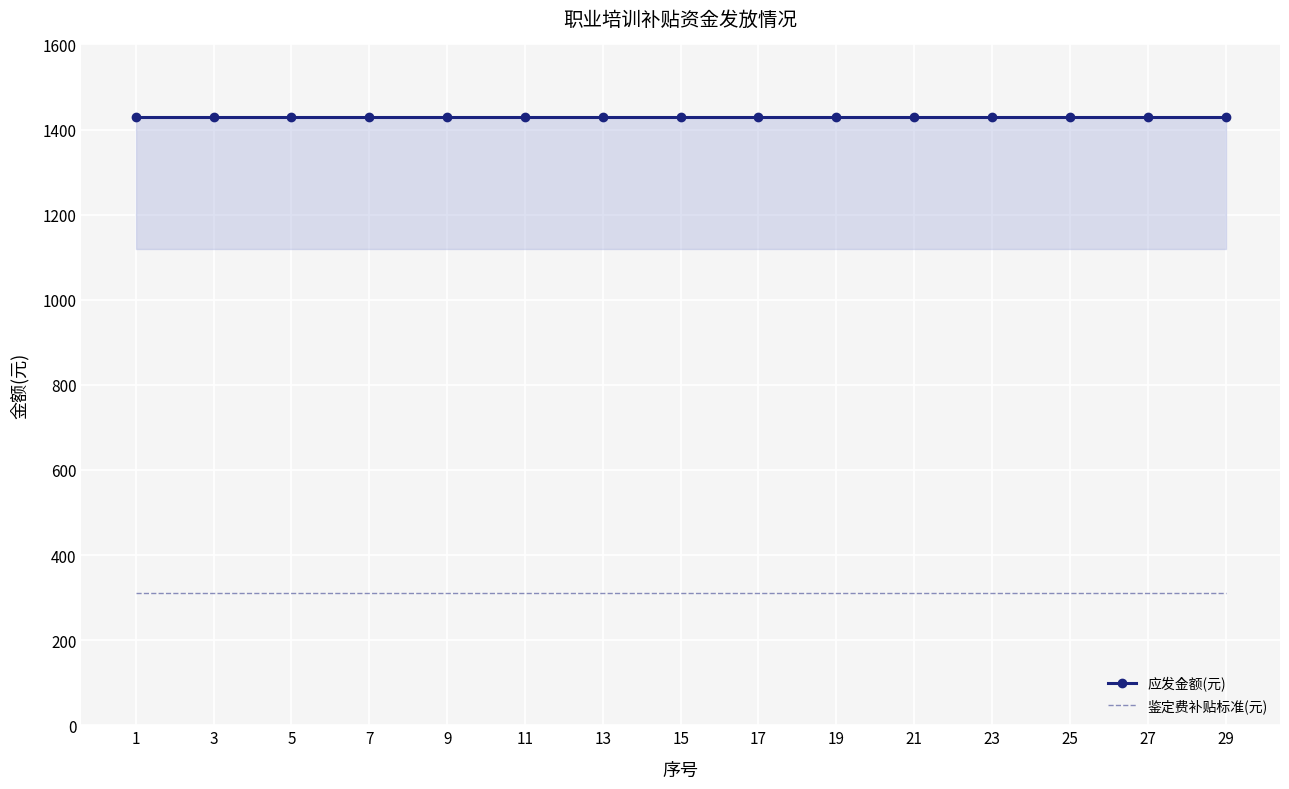

What is the total value across all series at 23?

1740